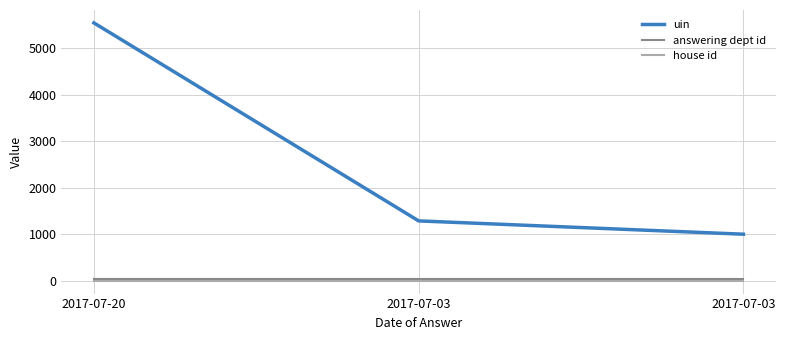

What is the minimum value shown in the chart?

1